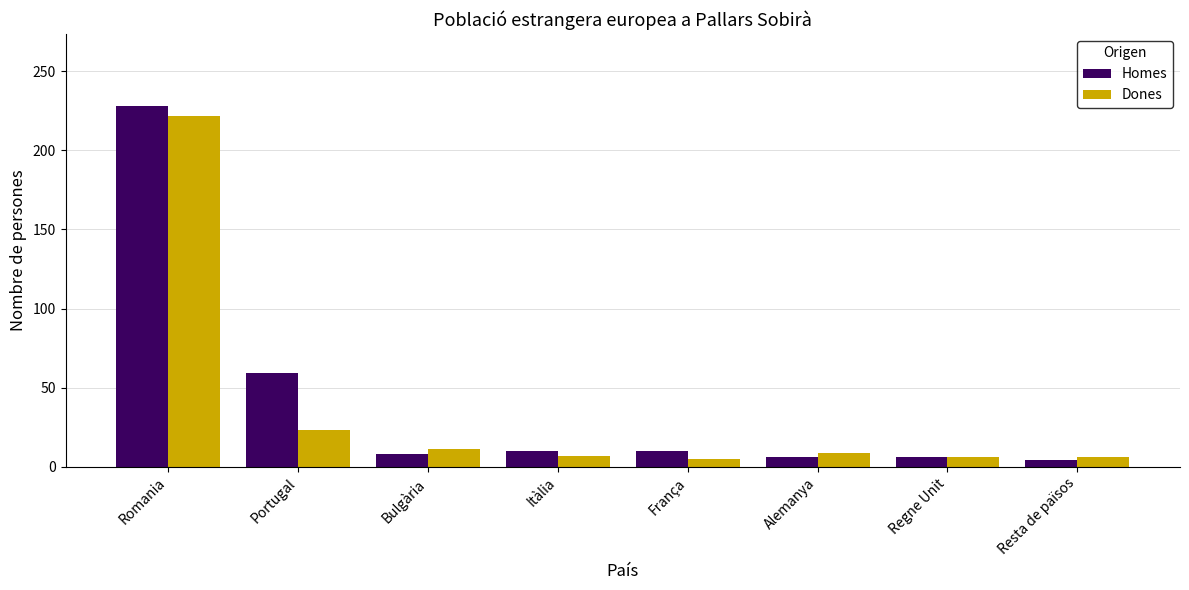

What is the difference between the maximum and second lowest values in the Dones series?

216